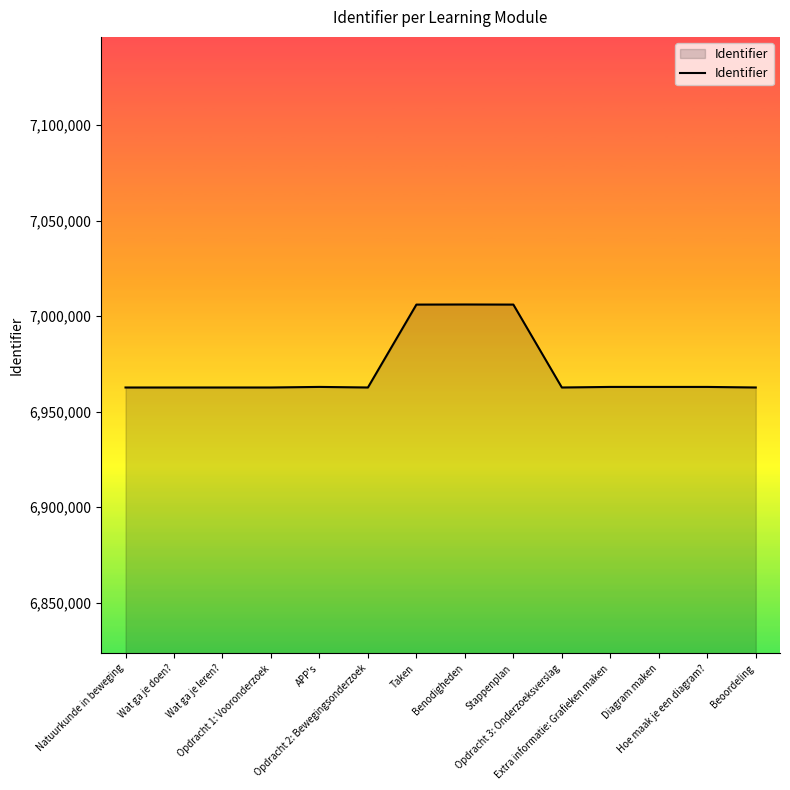

What is the smallest value displayed?

6962587